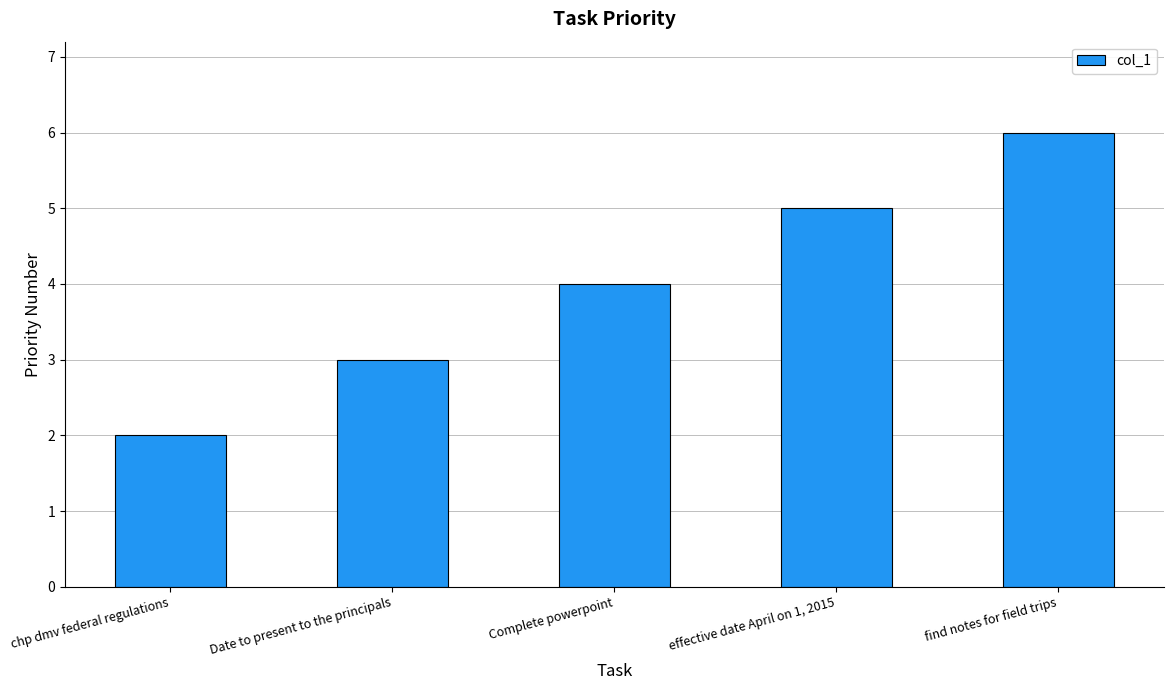

Reading left to right, transcribe all the data shown in this chart.

2	3	4	5	6